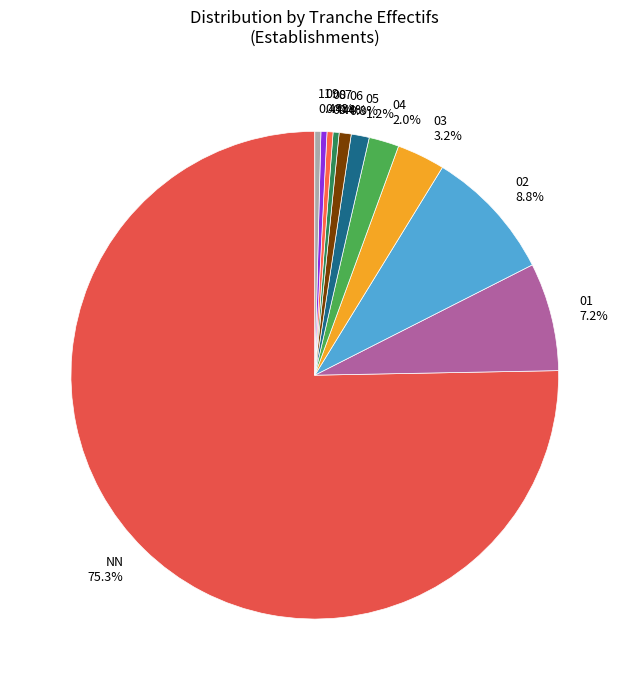

Is there any slice that represents more than half of the pie?

Yes